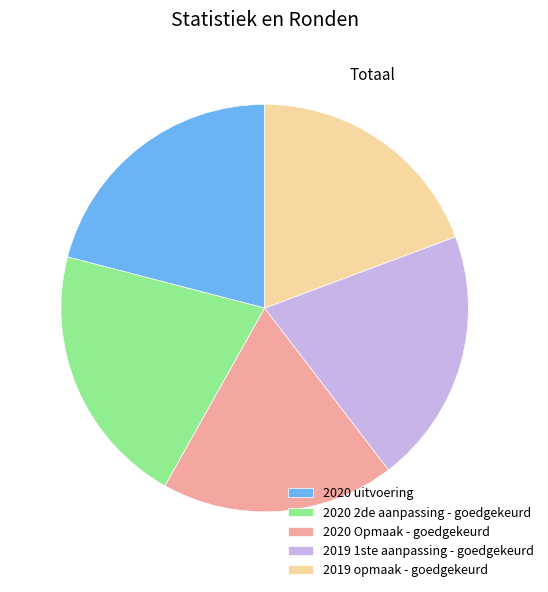

Does 2020 Opmaak - goedgekeurd represent more than half of the total?

No